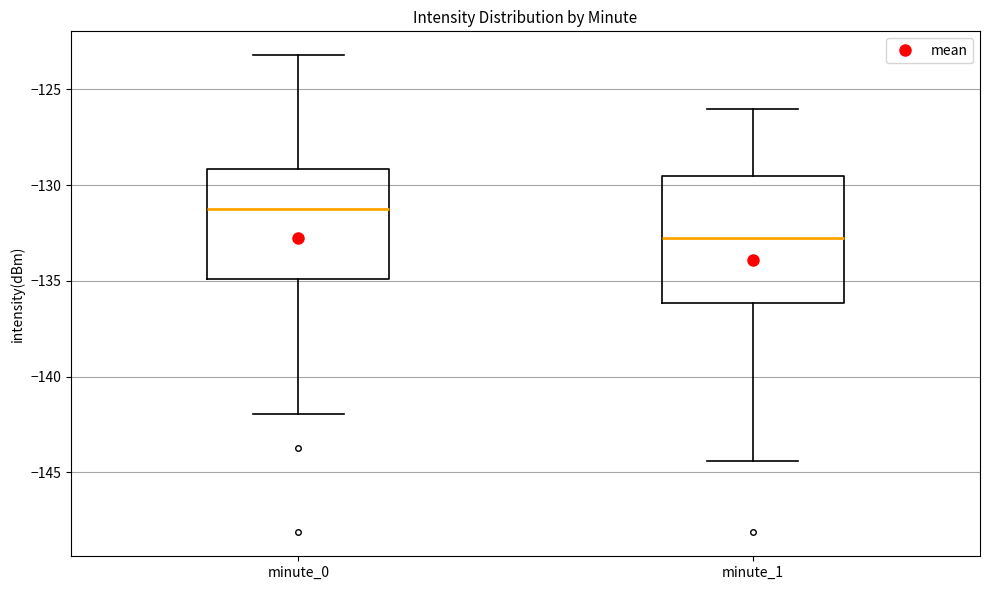

Which box is the tallest, from its lower edge to its upper edge?

minute_1